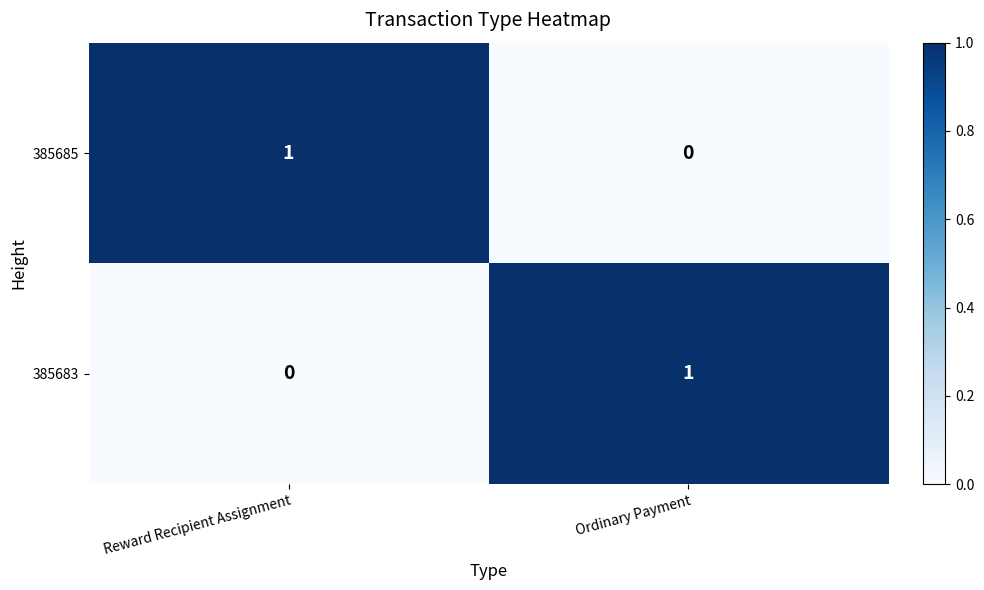

Is the value of 385685 at Ordinary Payment greater than the value of 385683 at Ordinary Payment?

No